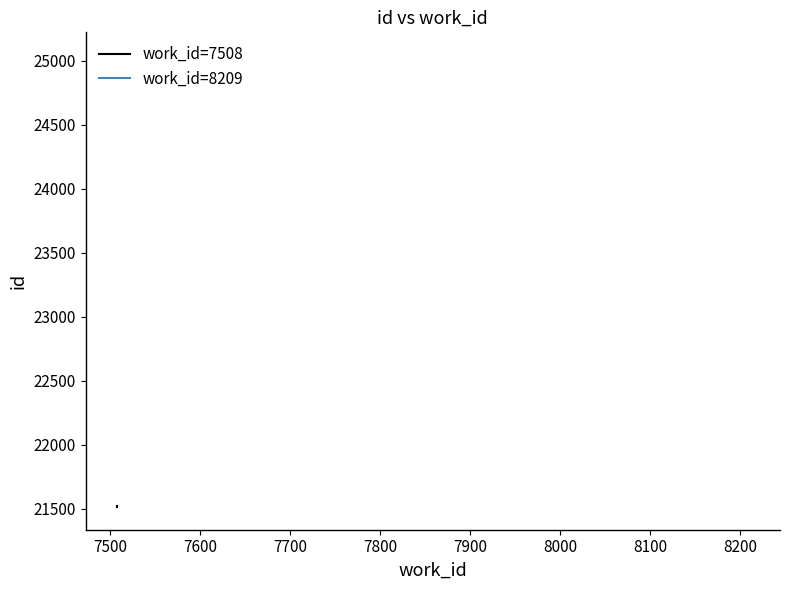

At which category is the sum across all series the highest?

7500